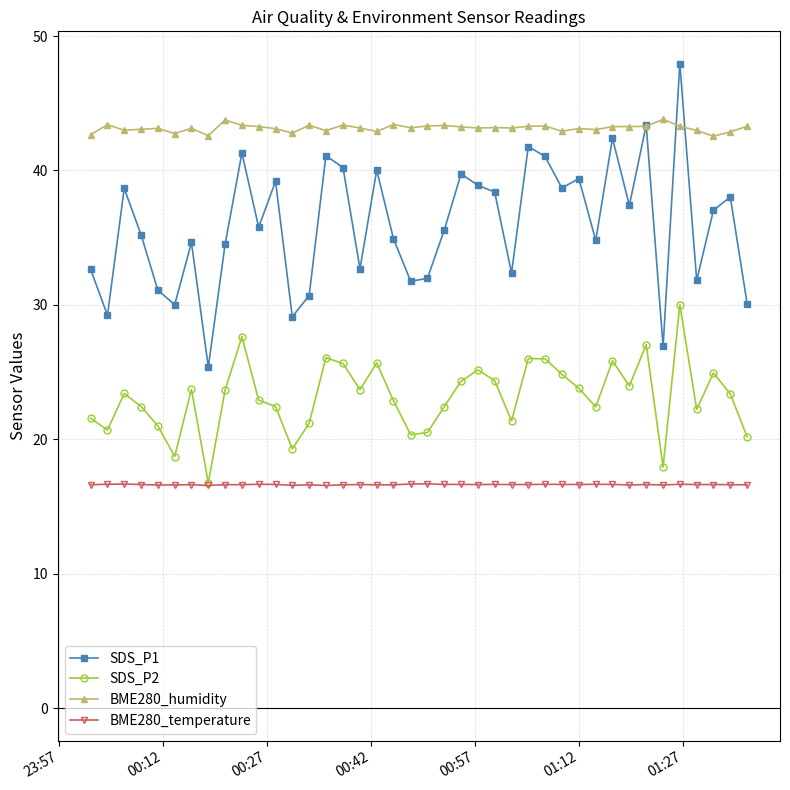

At how many categories does at least one series exceed 36?

40